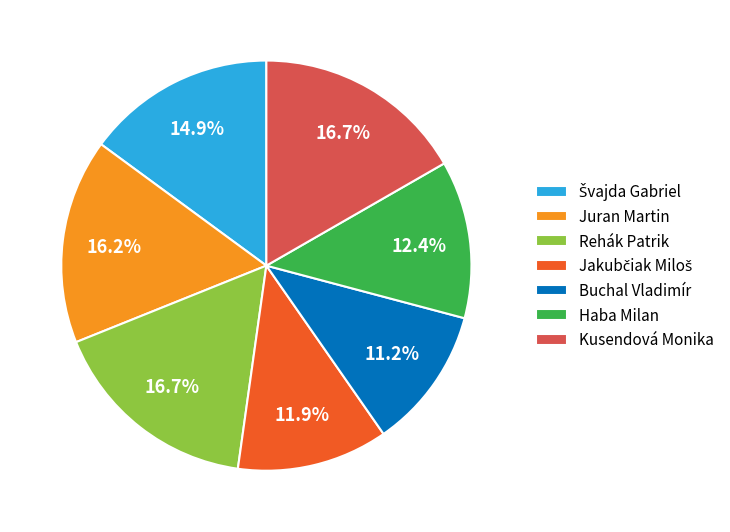

What is the smallest slice in the pie chart?

Buchal Vladimír